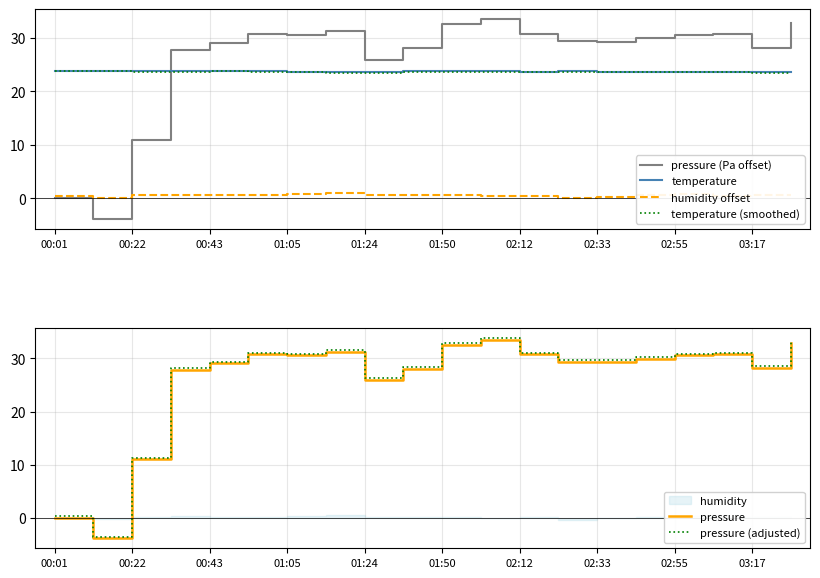

True or false: humidity offset and temperature cross at least once.

False